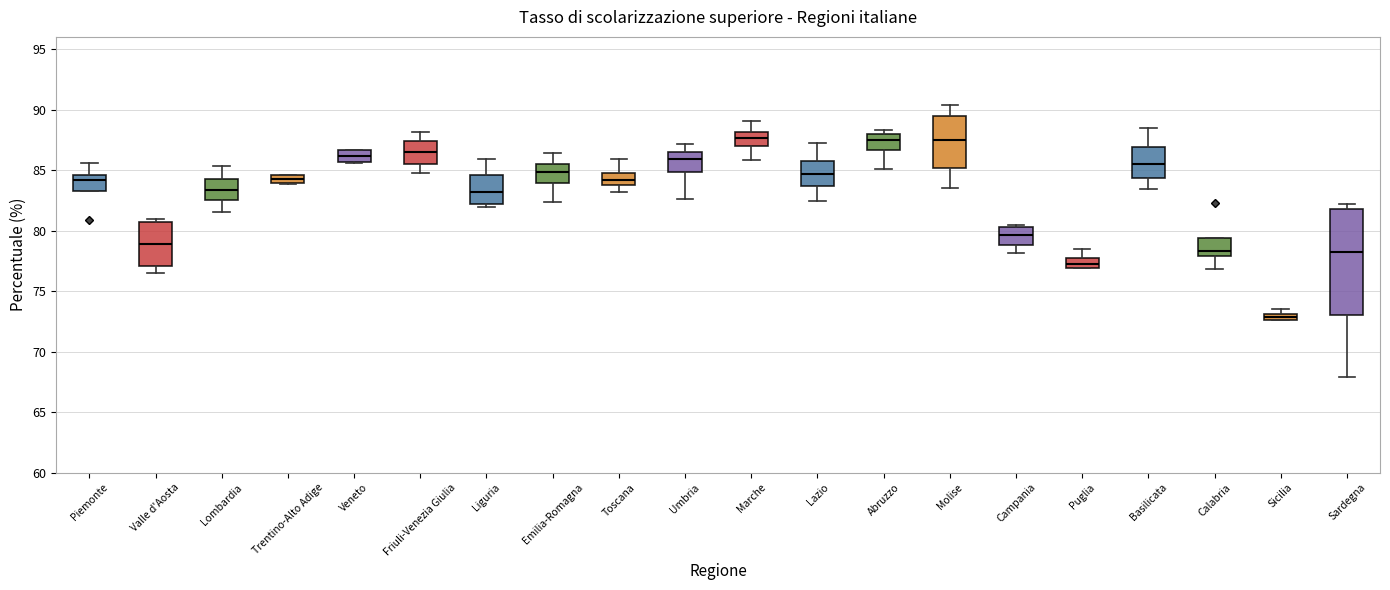

Where is the lower edge of the box for Veneto on the y-axis? The values are not printed on the chart, so give them approximately, as read against the axis.

85.5